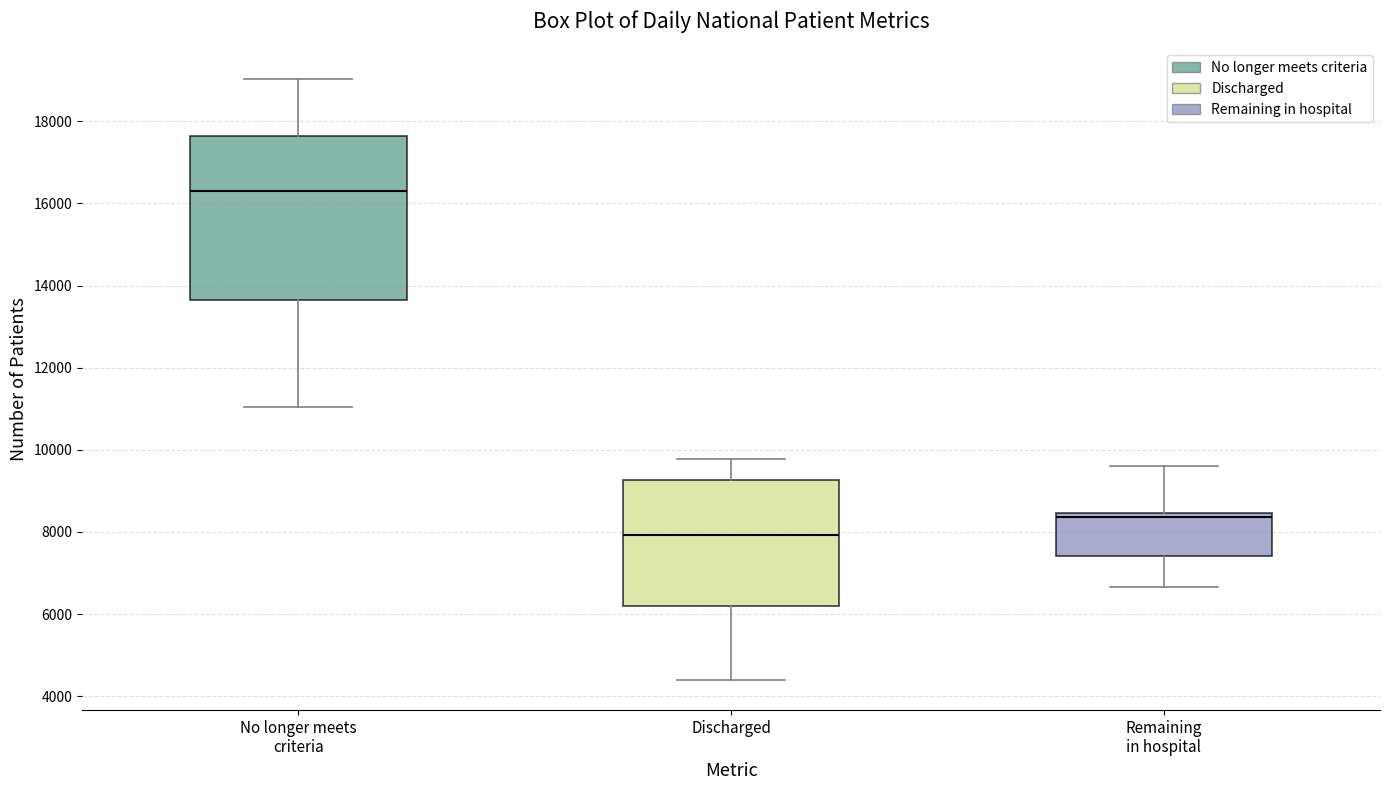

Reading left to right, transcribe this box plot: for each box, give where its median line is, the range the box spans, and where its two whiskers end, as read against the y-axis. The values are not printed on the chart, so give them approximately, as read against the axis.

No longer meets criteria: median 16400, box 13600 to 17600, whiskers 11000 to 19000
Discharged: median 8000, box 6200 to 9200, whiskers 4400 to 9800
Remaining in hospital: median 8400 (just below the box's upper edge), box 7400 to 8400, whiskers 6600 to 9600